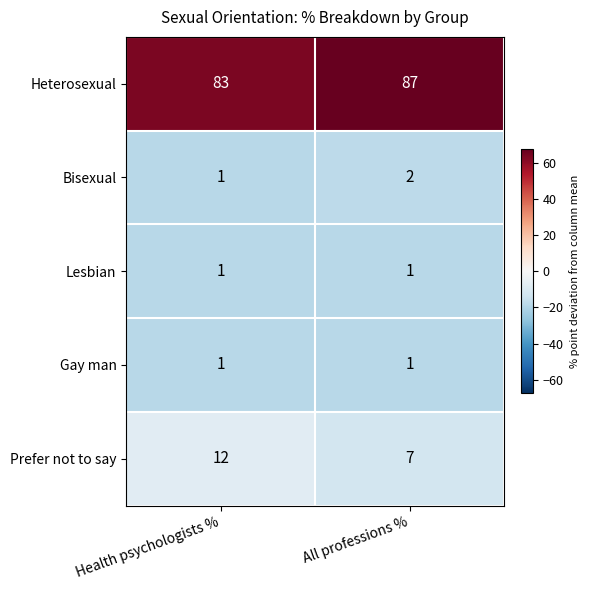

Between Health psychologists % and All professions %, which series saw the biggest shift?

Prefer not to say